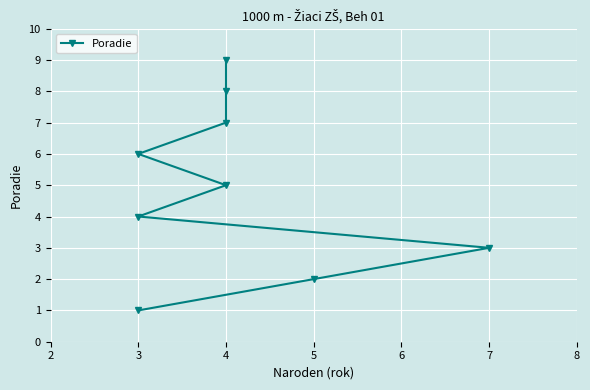

What is the change in value from 7 to 4?

+5